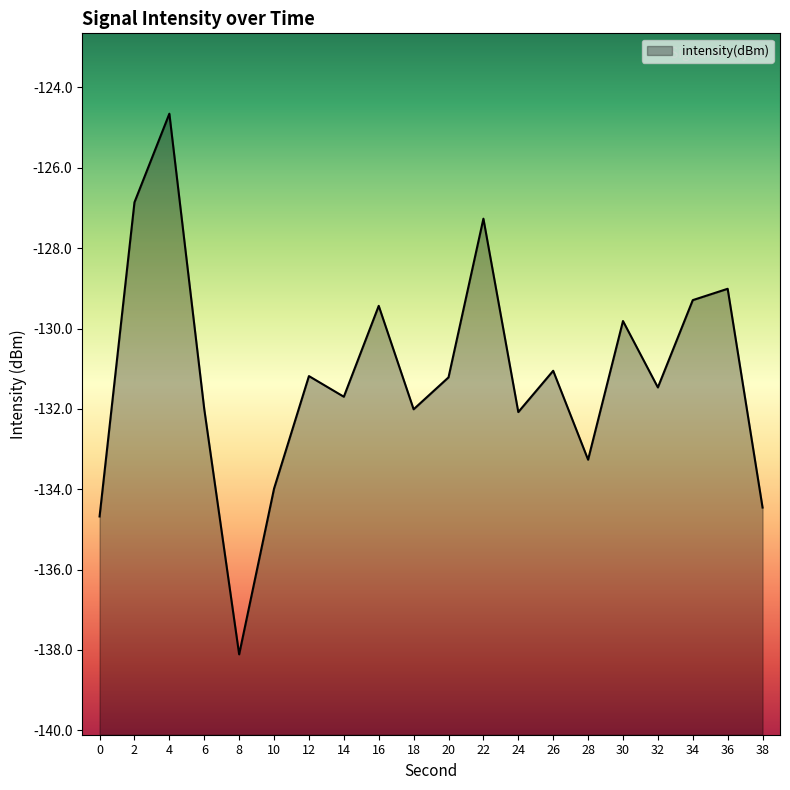

What is the change in value from 12 to 24?

-0.9